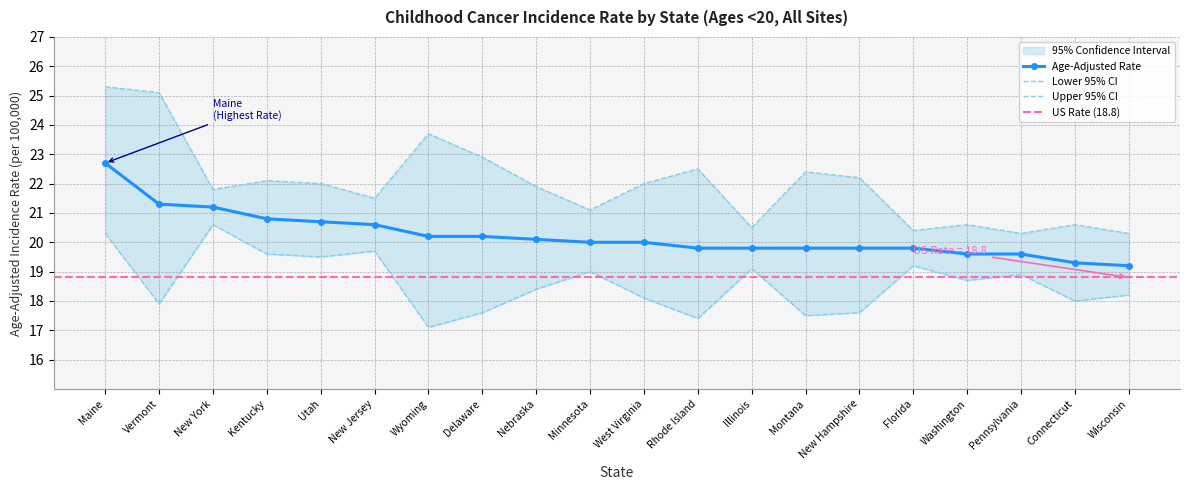

At how many categories does at least one series exceed 21?

14